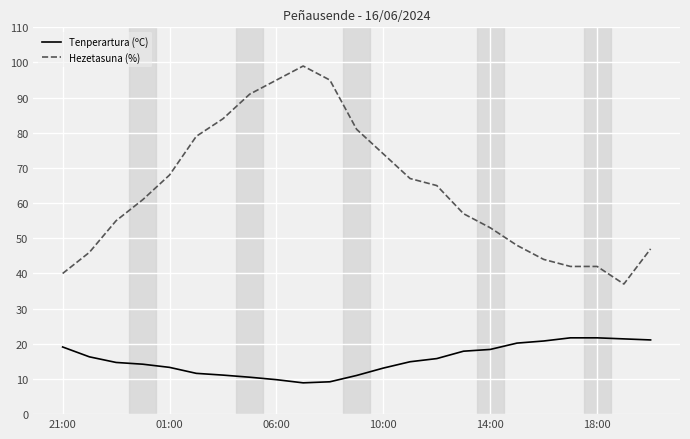

True or false: Tenperartura (ºC) and Hezetasuna (%) cross at least once.

False